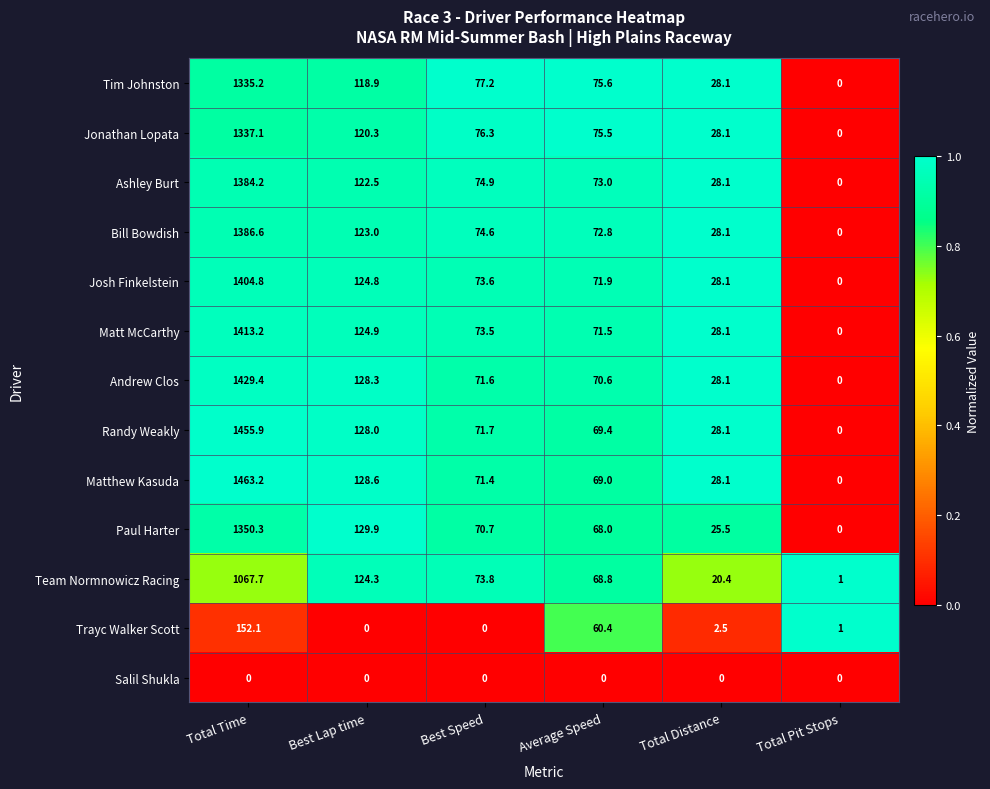

What is the average value of the Tim Johnston series?

272.5